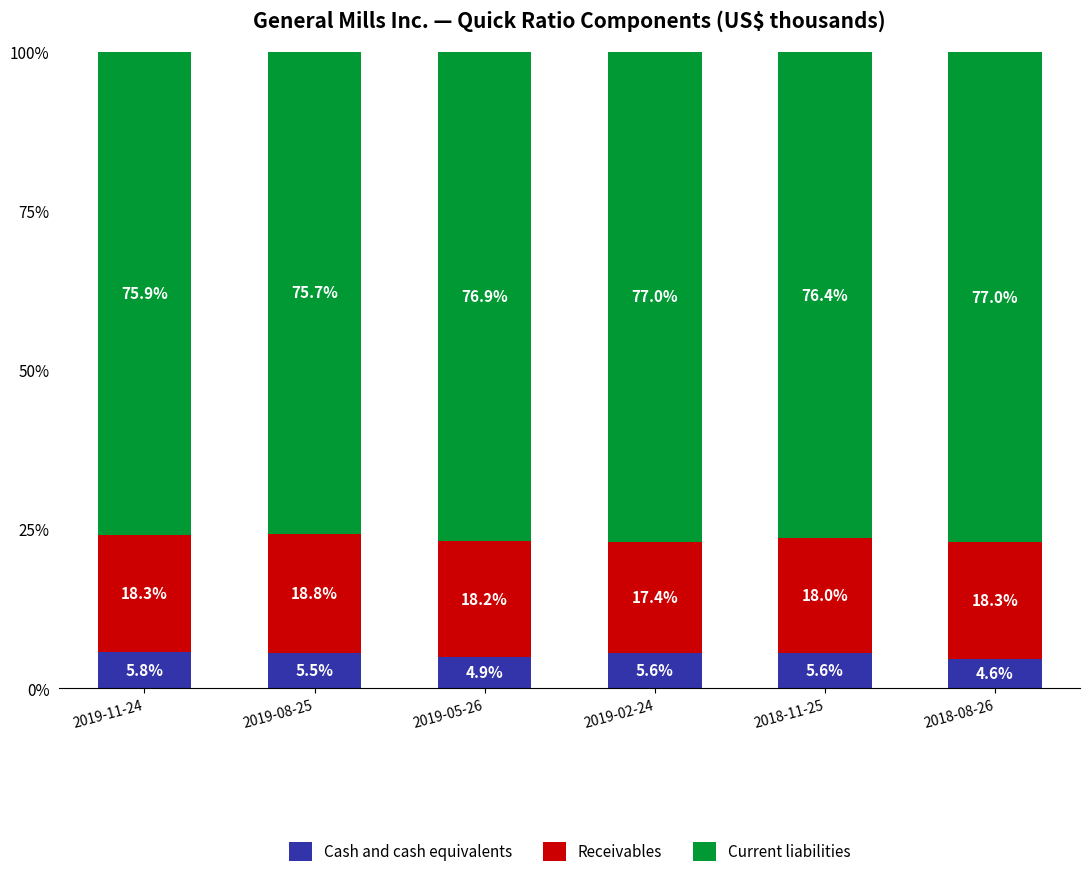

What is the total value across all series at 2018-11-25?

100.0